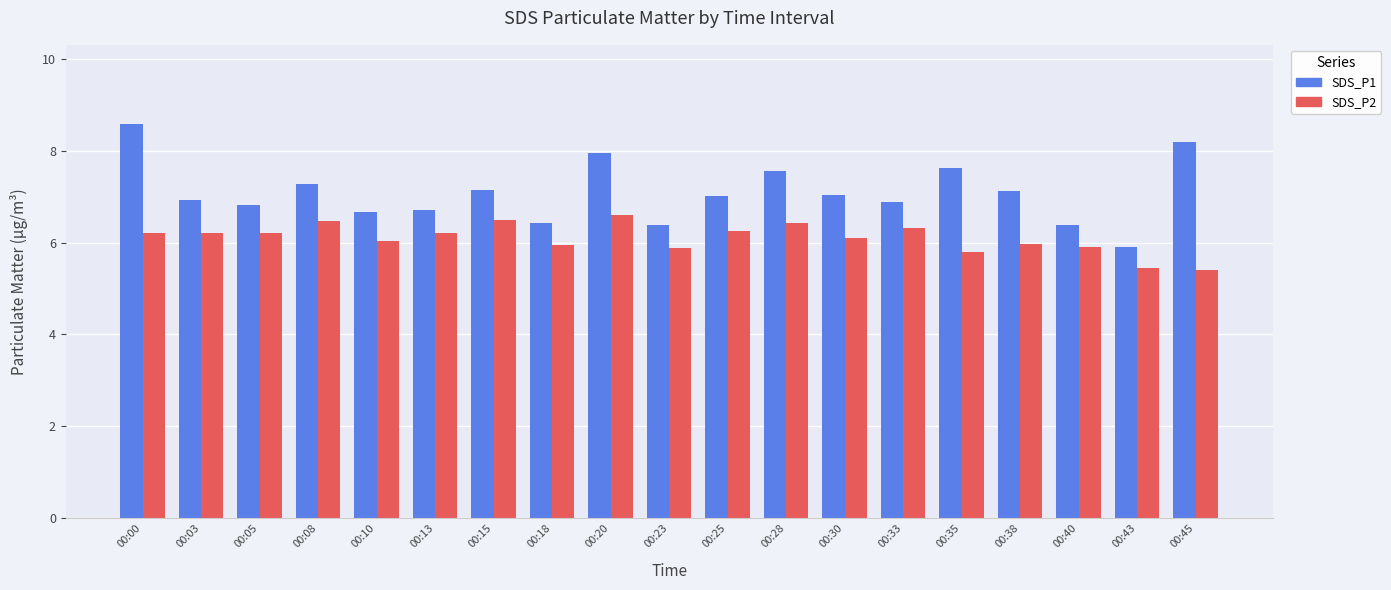

What is the difference between the second highest and second lowest values in the SDS_P1 series?

1.8